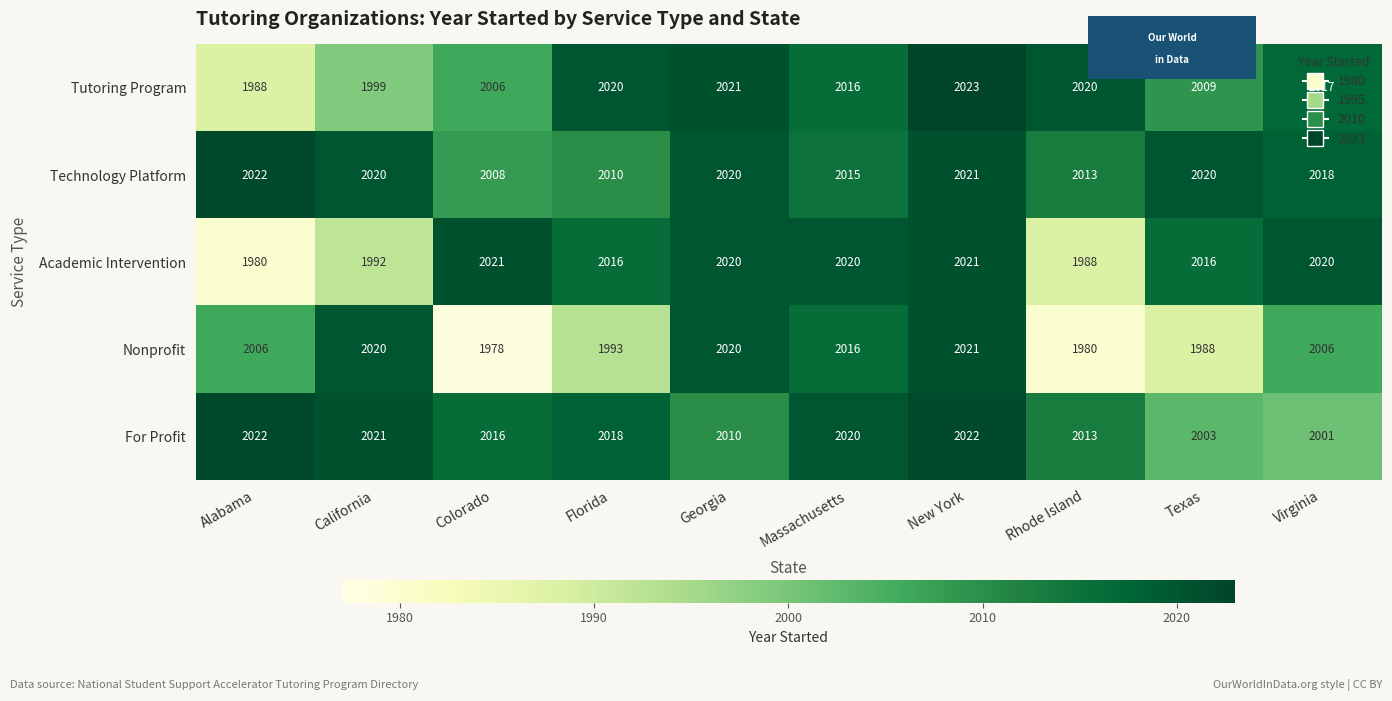

What is the difference between the maximum and second lowest values in the For Profit series?

19